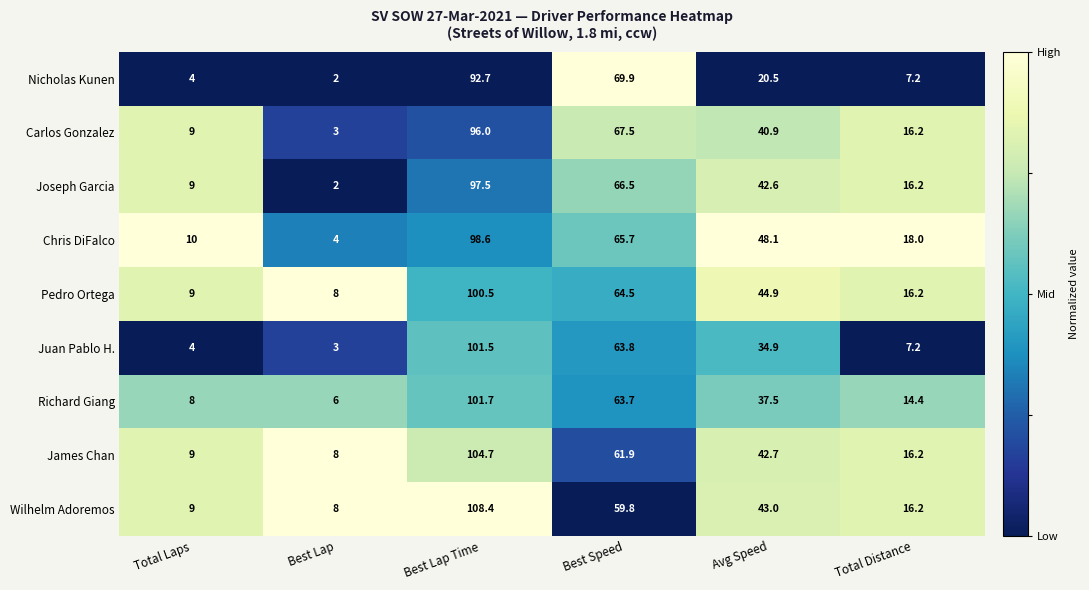

How many distinct data groups are displayed?

9